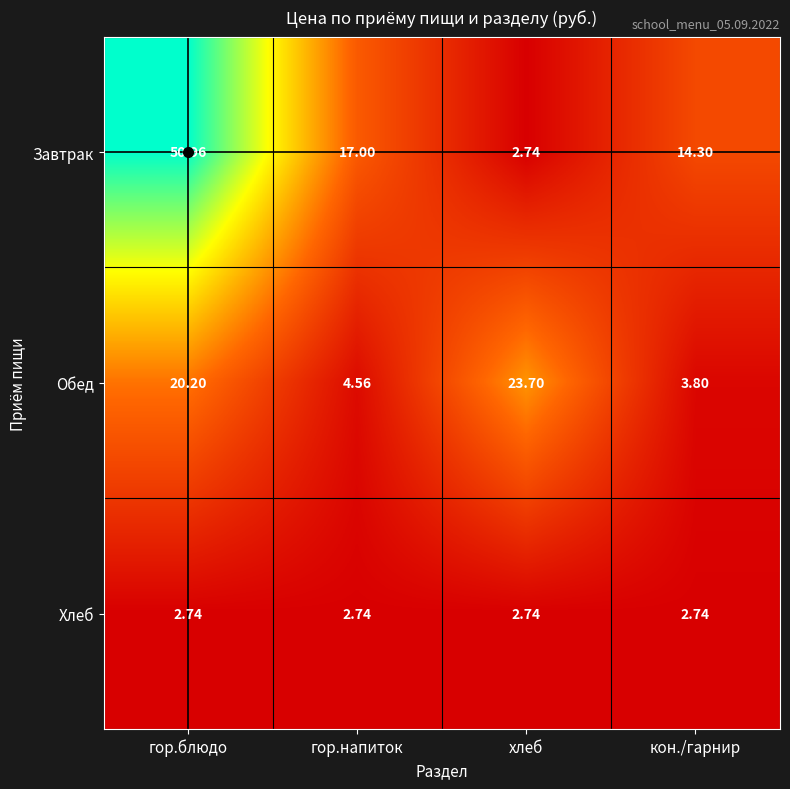

Rank the series by their maximum value, from lowest to highest.

Хлеб, Обед, Завтрак